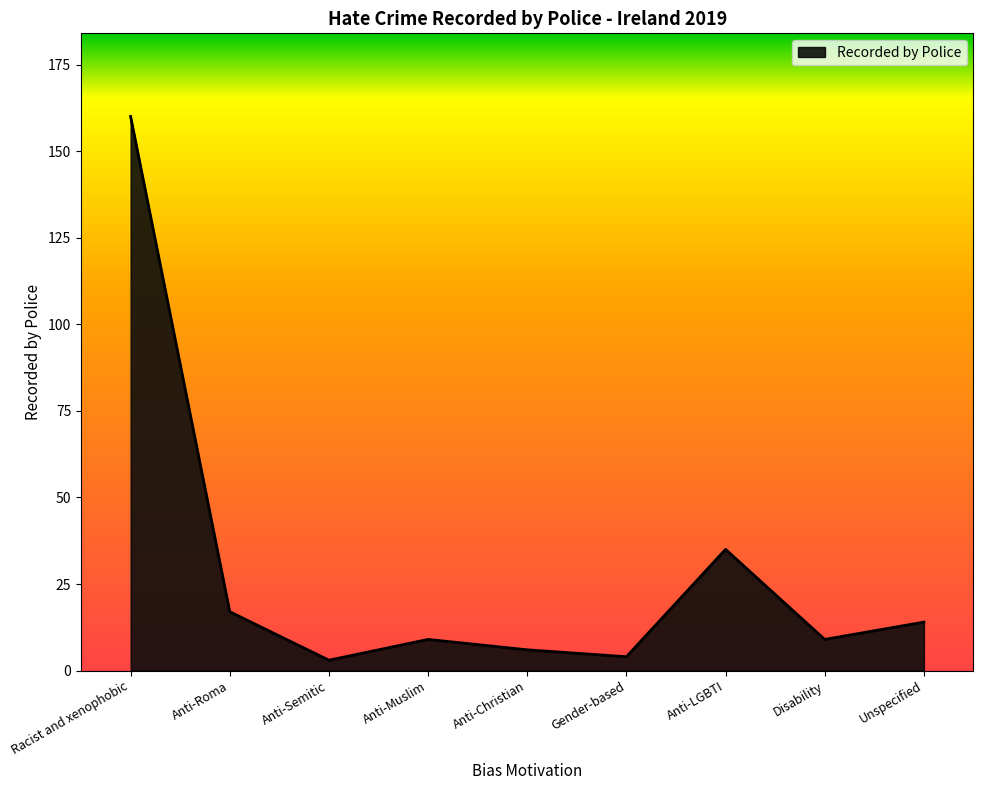

Between Anti-Roma and Anti-Muslim, which is larger?

Anti-Roma